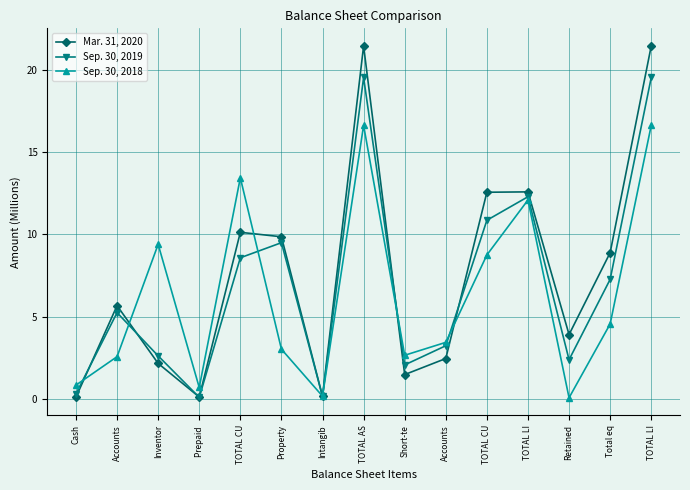

At which label does Mar. 31, 2020 reach its minimum?

Cash